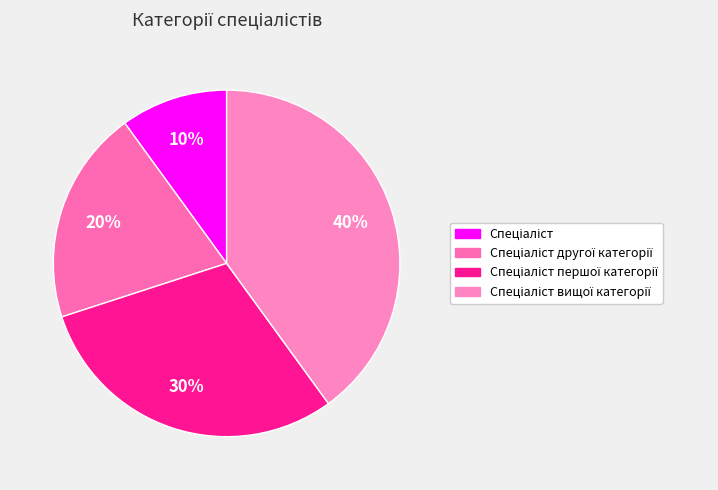

How many segments does this pie chart have?

4